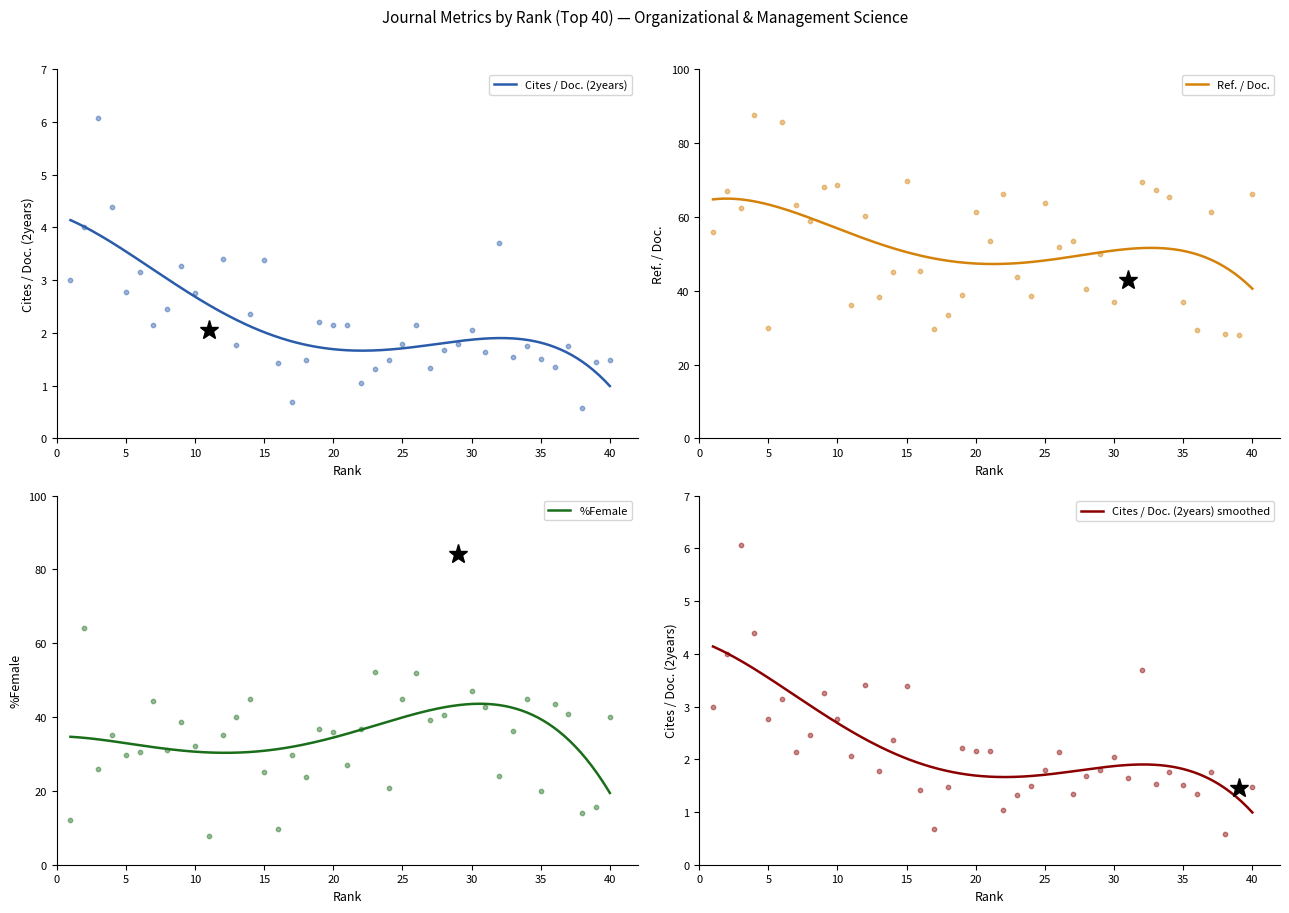

Which series contains the highest Y value?

Ref. / Doc.